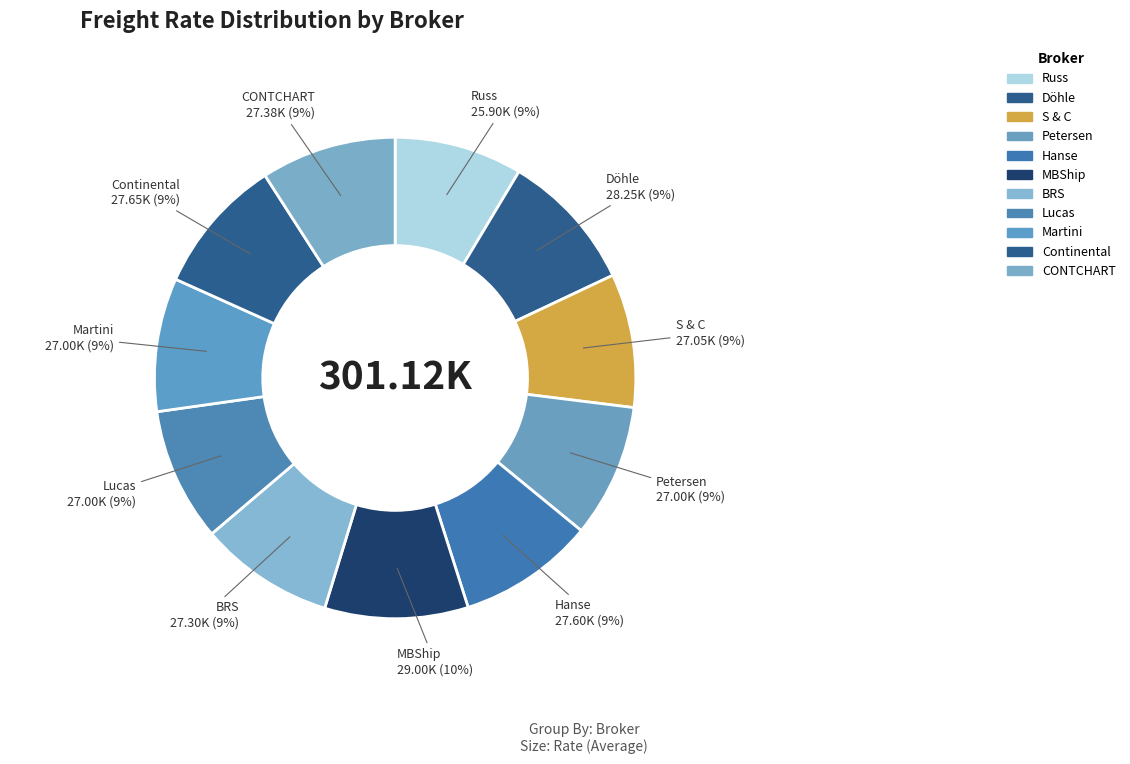

Approximately how many times larger is the value at Lucas compared to Martini?

1.0